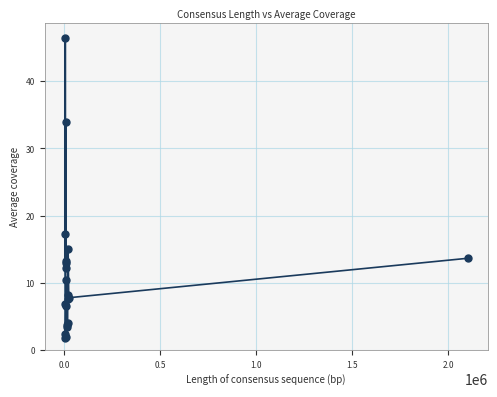

What Y value in the scatter plot is closest to 24?

17.3